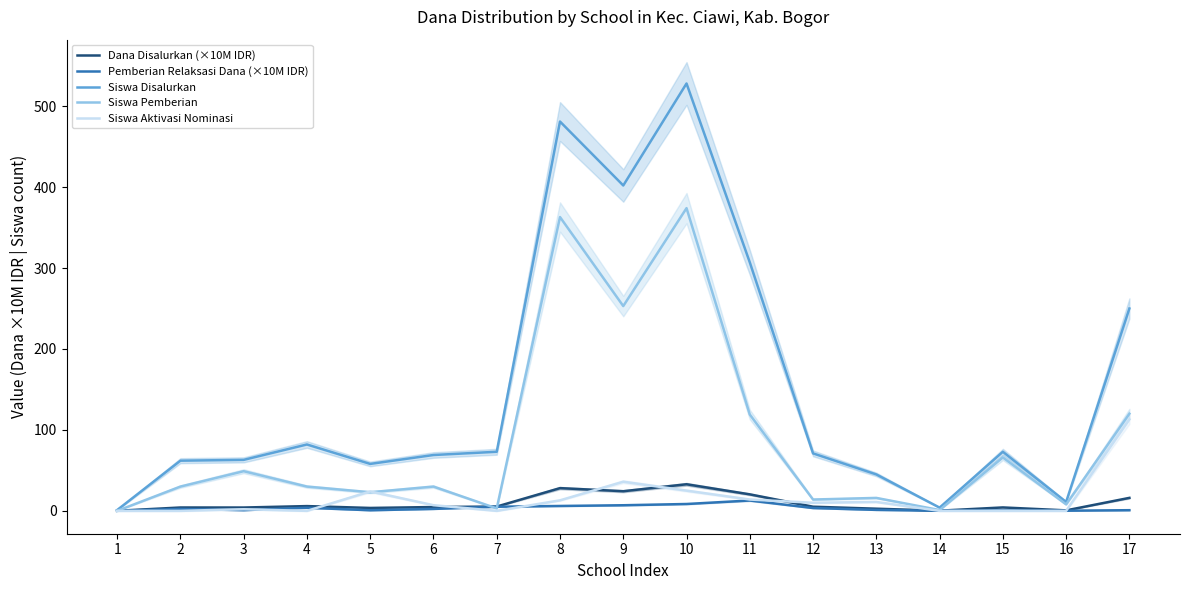

Reading left to right, extract all data points from this chart.

Dana Disalurkan (×10M IDR): 1=0.1	2=4.2	3=4.1	4=5.9	5=3.6	6=4.7	7=5.3	8=28.1	9=24.3	10=32.9	11=20.4	12=5.1	13=2.7	14=0.2	15=4.2	16=0.6	17=16.1
Pemberian Relaksasi Dana (×10M IDR): 1=0.1	2=2.3	3=0.9	4=3.8	5=0.8	6=2.4	7=5.1	8=6.0	9=6.9	10=8.5	11=12.8	12=3.5	13=1.2	14=0.2	15=0.5	16=0.2	17=0.8
Siswa Disalurkan: 1=1.0	2=62.0	3=63.0	4=82.0	5=58.0	6=69.0	7=73.0	8=481.0	9=402.0	10=528.0	11=307.0	12=71.0	13=45.0	14=4.0	15=73.0	16=11.0	17=250.0
Siswa Pemberian: 1=0.0	2=30.0	3=49.0	4=30.0	5=23.0	6=30.0	7=3.0	8=363.0	9=253.0	10=374.0	11=119.0	12=14.0	13=16.0	14=1.0	15=66.0	16=8.0	17=120.0
Siswa Aktivasi Nominasi: 1=0.0	2=0.0	3=2.0	4=0.0	5=24.0	6=7.0	7=0.0	8=13.0	9=36.0	10=25.0	11=14.0	12=10.0	13=11.0	14=0.0	15=0.0	16=0.0	17=113.0